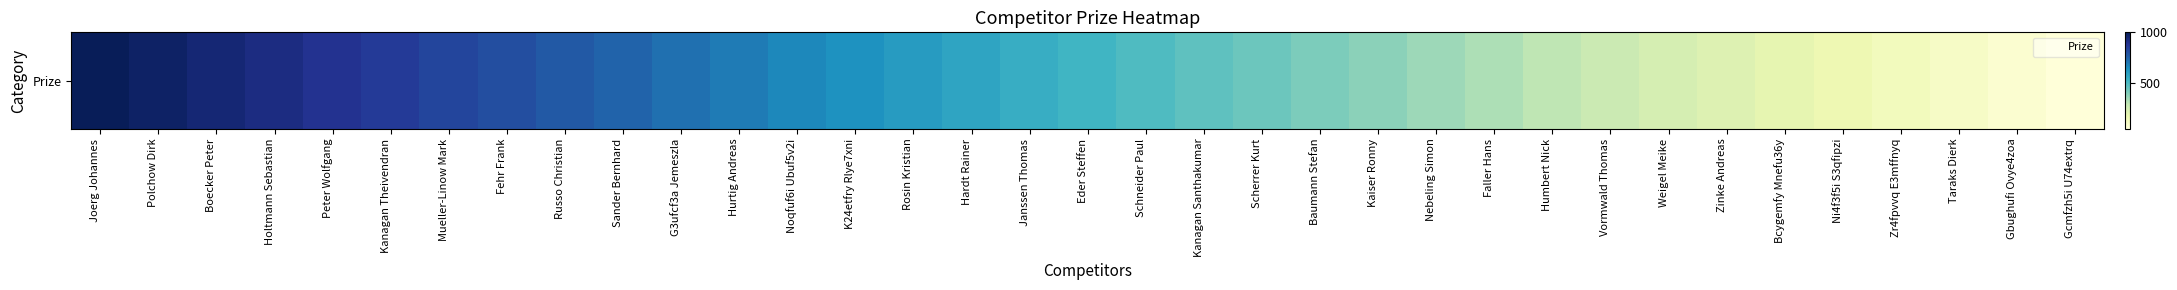

What is the average value?

524